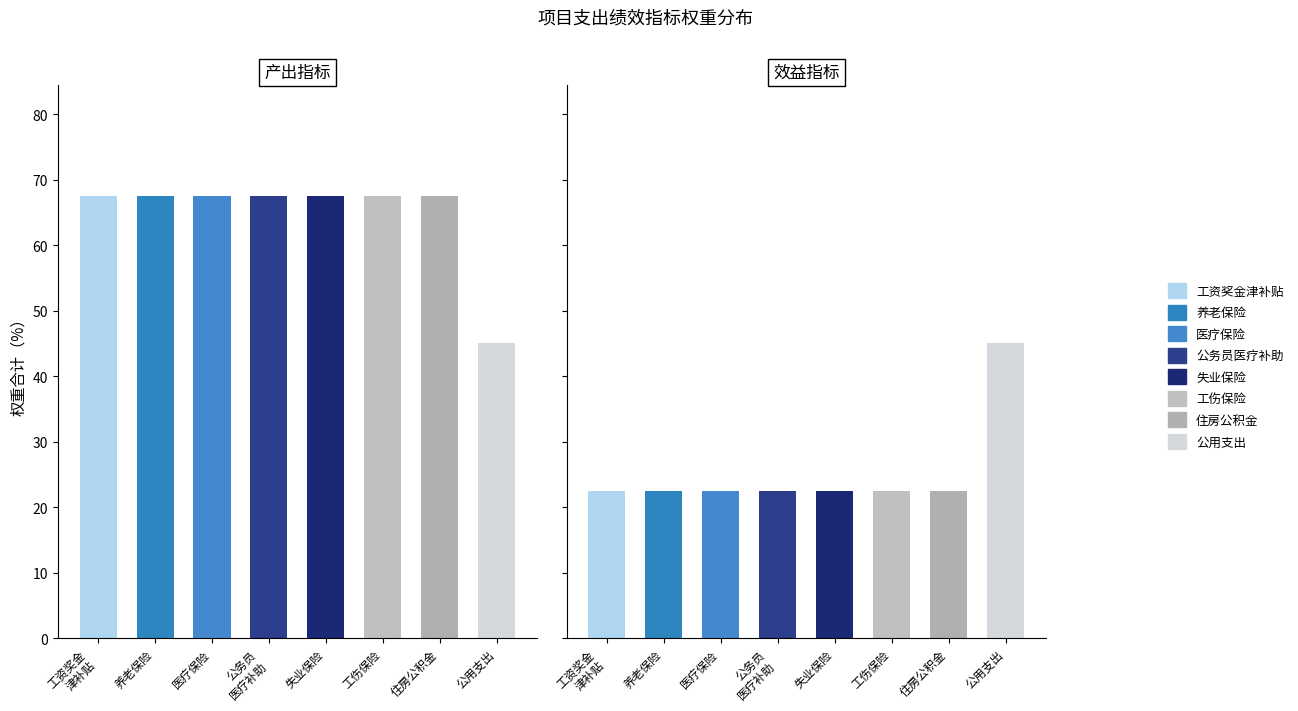

Is it true that 效益指标 equals 39.1 at 医疗保险?

False